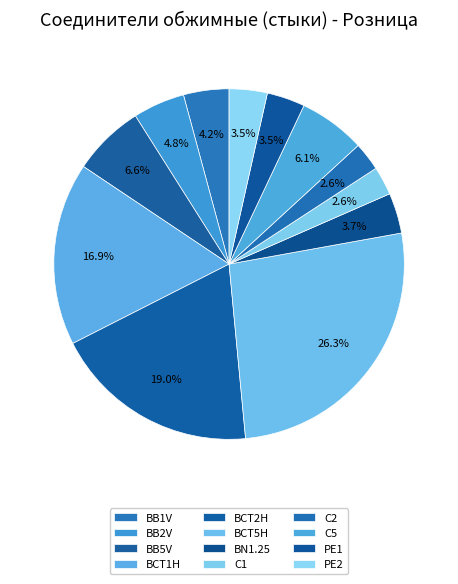

To the nearest percent, what is the combined percentage of C1 and PE2?

6%